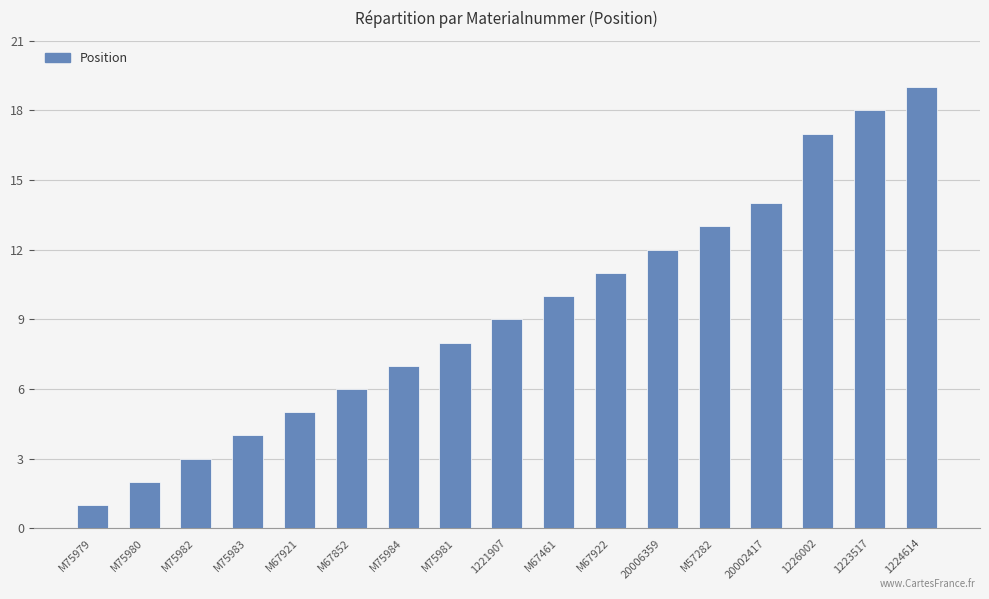

Approximately how many times larger is the value at 1226002 compared to M75980?

8.5